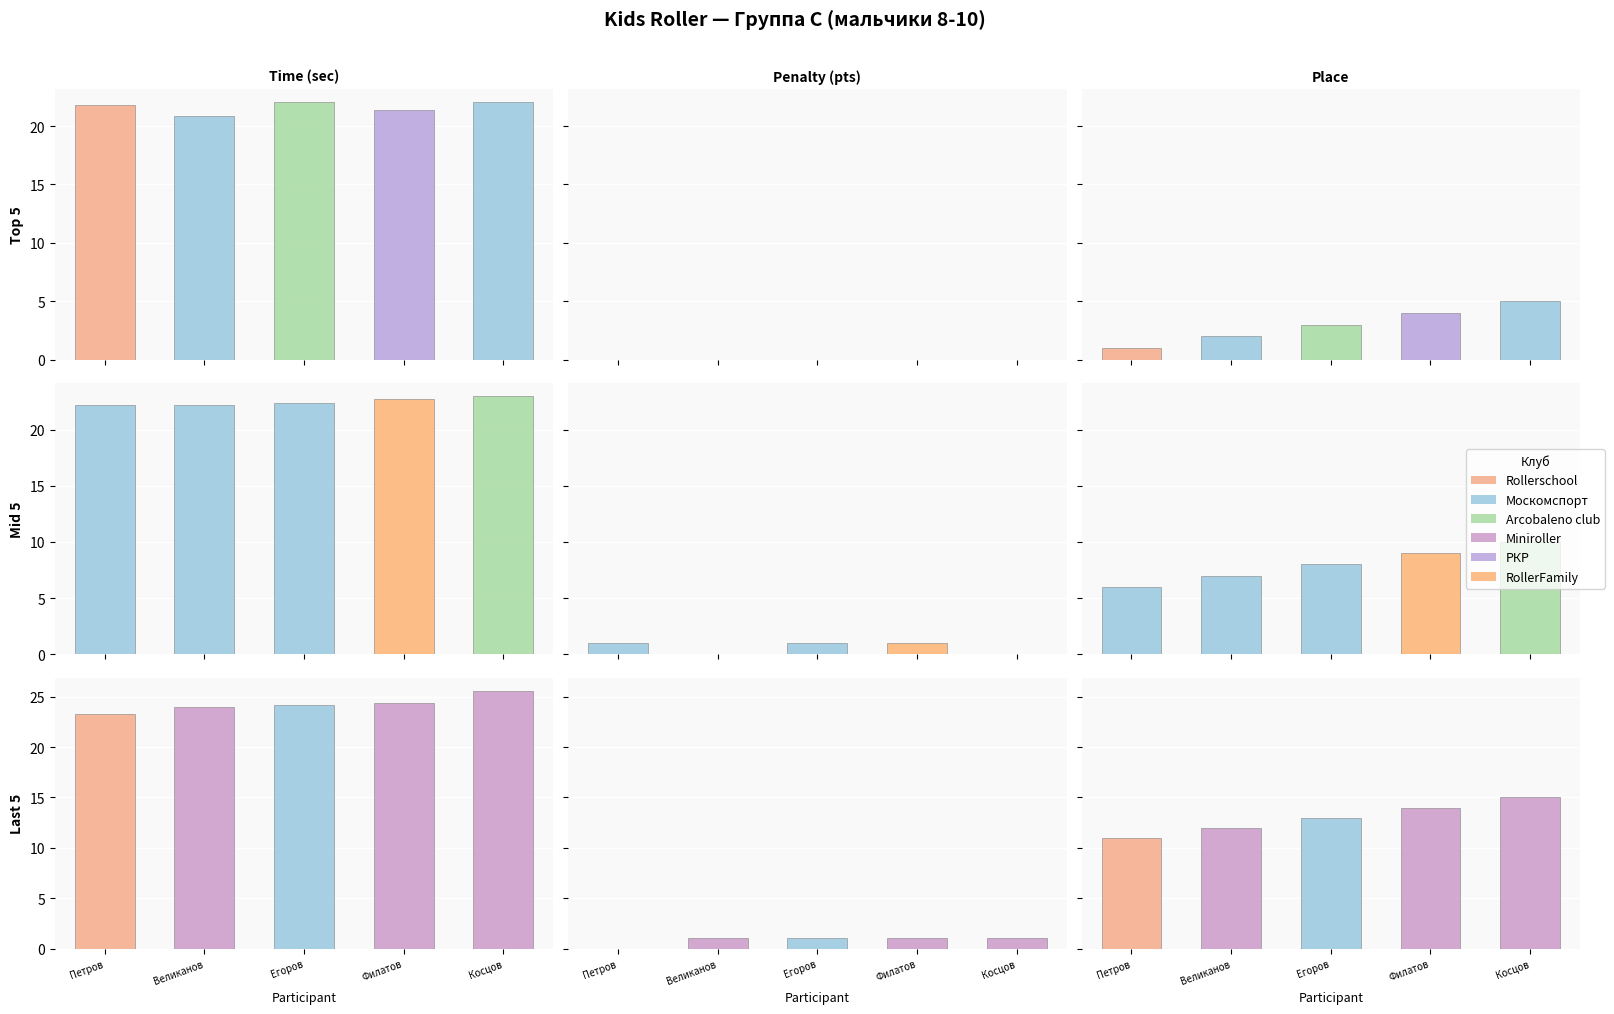

Is the value of Penalty (pts) at 15 greater than the value of Place at 14?

No